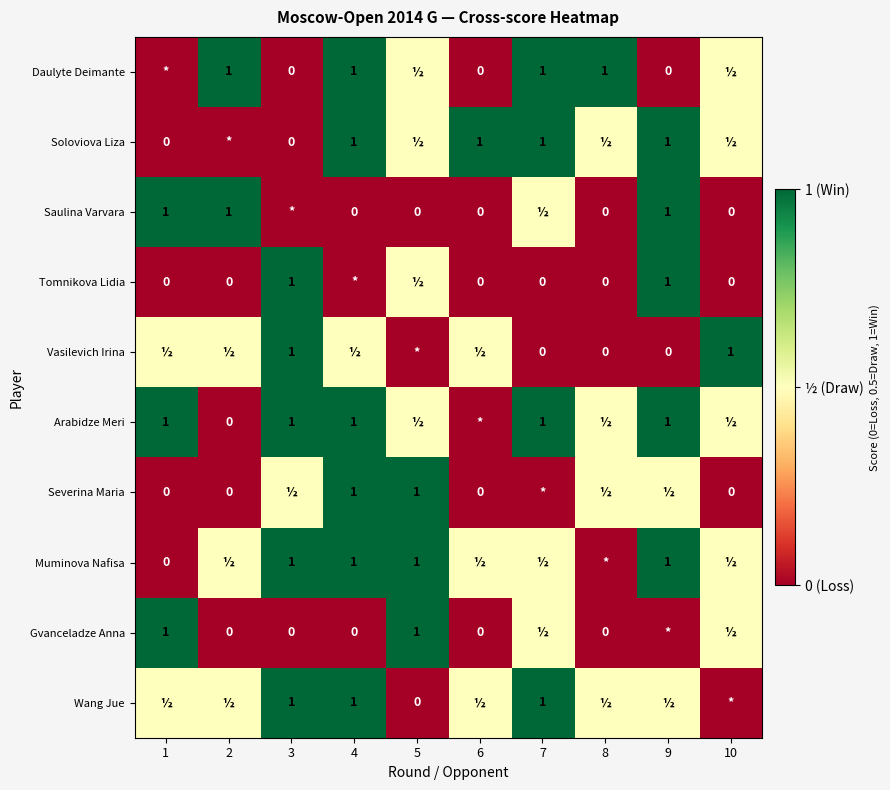

True or false: Daulyte Deimante has a value of 1.0 at 7.

True